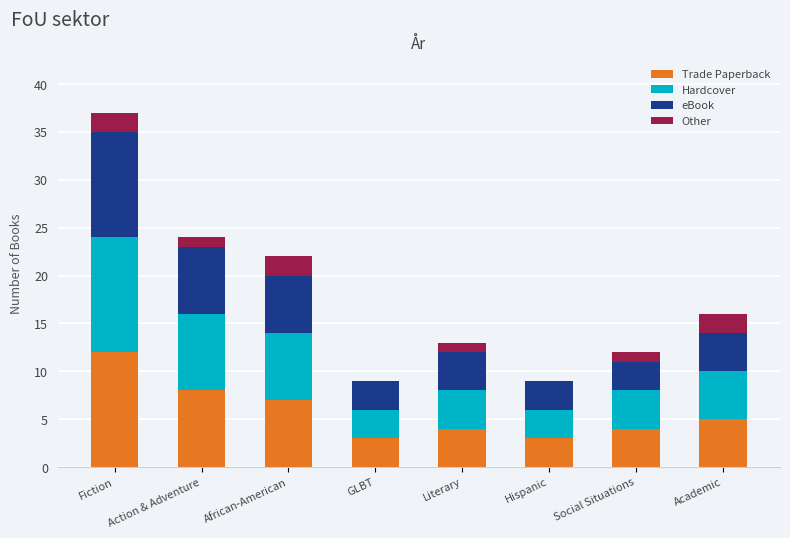

At which category is the sum across all series the highest?

Fiction